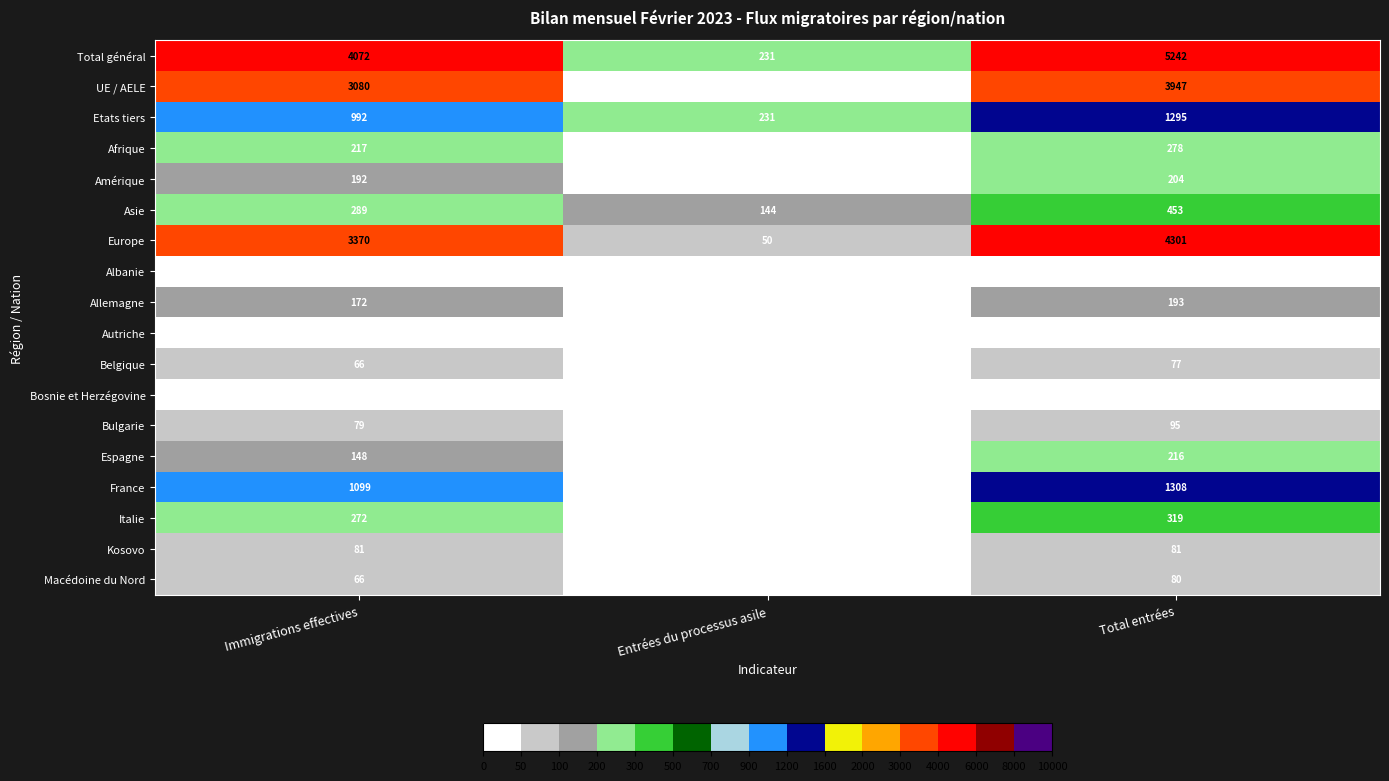

What is the average value of the Autriche series?

7